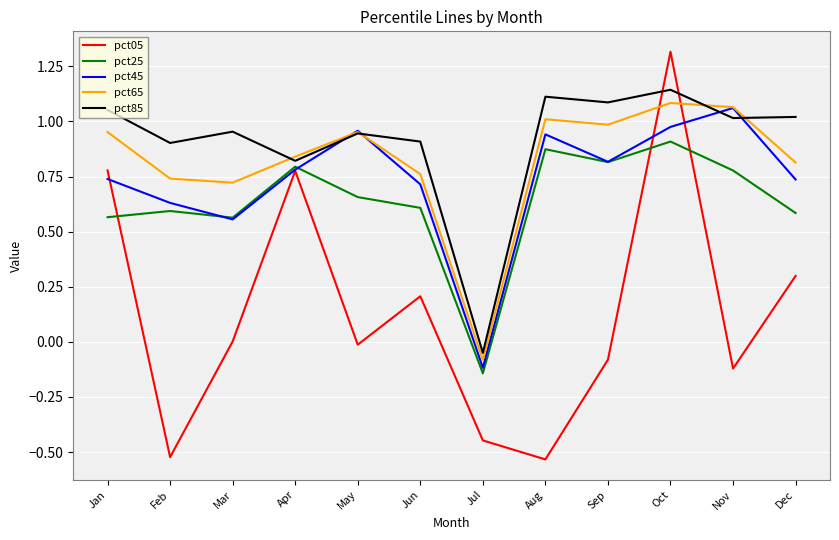

Which series has the largest range (max minus min)?

pct05